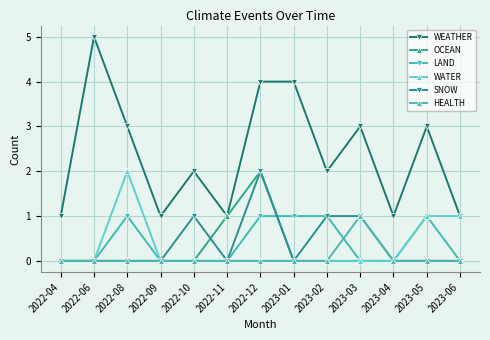

Reading right to left, what are all the values shown in this chart?

WEATHER: 2023-06=1	2023-05=3	2023-04=1	2023-03=3	2023-02=2	2023-01=4	2022-12=4	2022-11=1	2022-10=2	2022-09=1	2022-08=3	2022-06=5	2022-04=1
OCEAN: 2023-06=0	2023-05=0	2023-04=0	2023-03=0	2023-02=0	2023-01=0	2022-12=2	2022-11=1	2022-10=0	2022-09=0	2022-08=0	2022-06=0	2022-04=0
LAND: 2023-06=0	2023-05=1	2023-04=0	2023-03=0	2023-02=1	2023-01=1	2022-12=1	2022-11=0	2022-10=0	2022-09=0	2022-08=1	2022-06=0	2022-04=0
WATER: 2023-06=1	2023-05=1	2023-04=0	2023-03=0	2023-02=0	2023-01=0	2022-12=0	2022-11=0	2022-10=0	2022-09=0	2022-08=2	2022-06=0	2022-04=0
SNOW: 2023-06=0	2023-05=0	2023-04=0	2023-03=1	2023-02=1	2023-01=0	2022-12=2	2022-11=0	2022-10=1	2022-09=0	2022-08=0	2022-06=0	2022-04=0
HEALTH: 2023-06=0	2023-05=0	2023-04=0	2023-03=1	2023-02=0	2023-01=0	2022-12=0	2022-11=0	2022-10=0	2022-09=0	2022-08=0	2022-06=0	2022-04=0